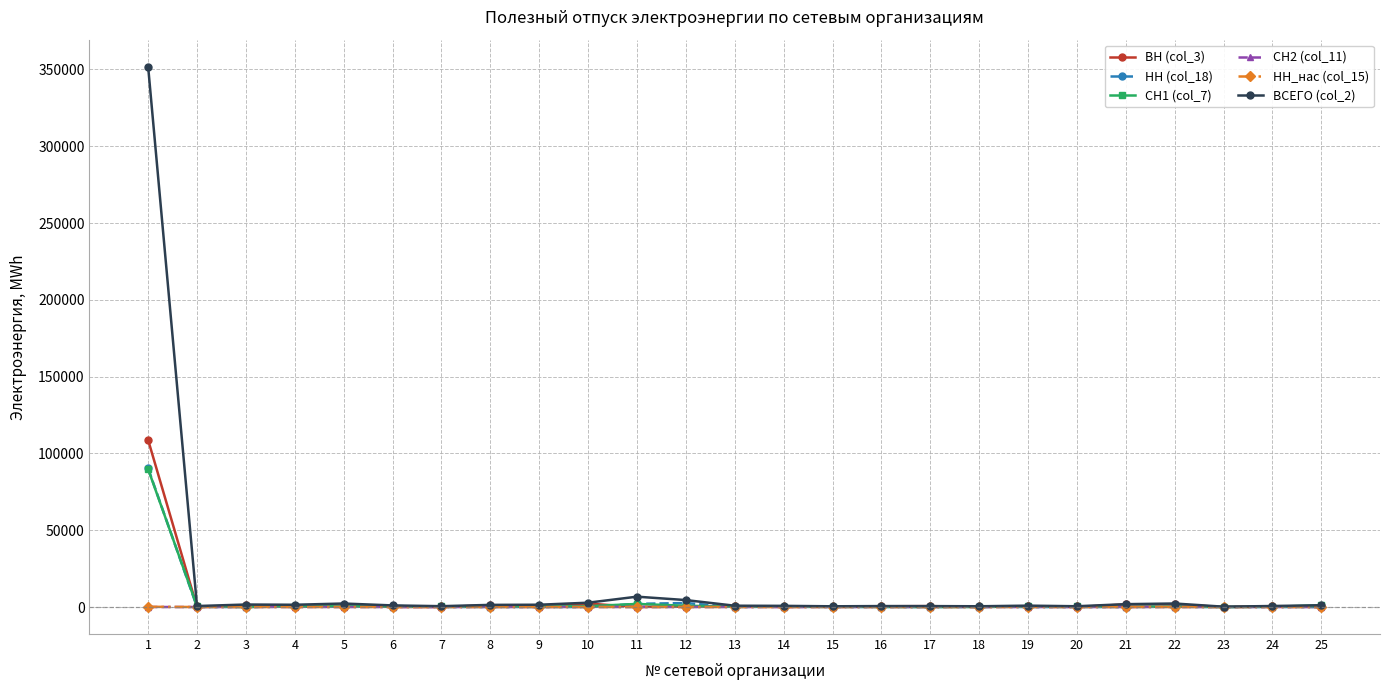

True or false: СН1 (col_7) has a value of 826.1 at 12.

True